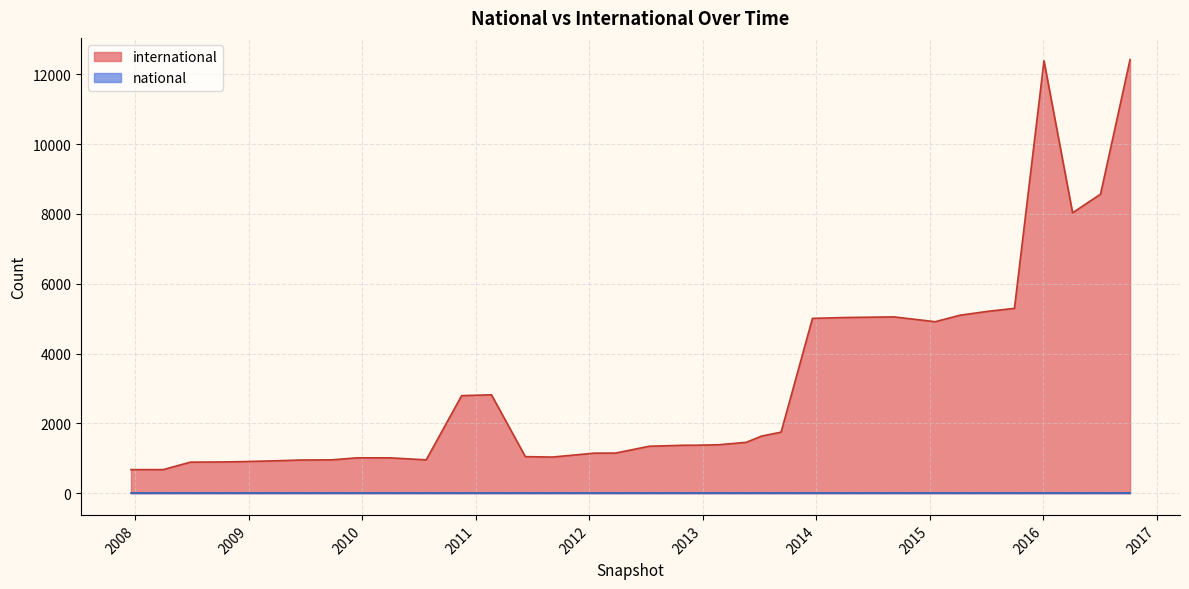

Reading right to left, what are all the values shown in this chart?

international: 2009-06-17=951	2013-05-21=1458	2013-07-09=1636	2010-04-01=1013	2008-10-10=896	2013-12-20=5008	2011-02-21=2819	2009-04-06=931	2009-12-16=1014	2016-01-04=12386	2008-06-27=890	2012-12-11=1375	2012-03-26=1150	2008-12-17=906	2016-07-04=8567	2013-09-10=1749	2015-01-19=4913	2012-01-18=1148	2013-02-20=1388	2010-07-26=956	2011-06-10=1048	2015-10-01=5296	2014-09-08=5051	2007-12-19=676	2014-03-28=5032	2008-04-01=677	2011-09-05=1036	2009-09-25=956	2016-04-05=8032	2012-10-31=1374	2015-07-03=5205	2016-10-07=12422	2010-11-17=2795	2012-07-13=1346	2015-04-09=5099
national: 2009-06-17=0	2013-05-21=0	2013-07-09=0	2010-04-01=0	2008-10-10=0	2013-12-20=0	2011-02-21=0	2009-04-06=0	2009-12-16=0	2016-01-04=0	2008-06-27=0	2012-12-11=0	2012-03-26=0	2008-12-17=0	2016-07-04=0	2013-09-10=0	2015-01-19=0	2012-01-18=0	2013-02-20=0	2010-07-26=0	2011-06-10=0	2015-10-01=0	2014-09-08=0	2007-12-19=0	2014-03-28=0	2008-04-01=0	2011-09-05=0	2009-09-25=0	2016-04-05=0	2012-10-31=0	2015-07-03=0	2016-10-07=0	2010-11-17=0	2012-07-13=0	2015-04-09=0